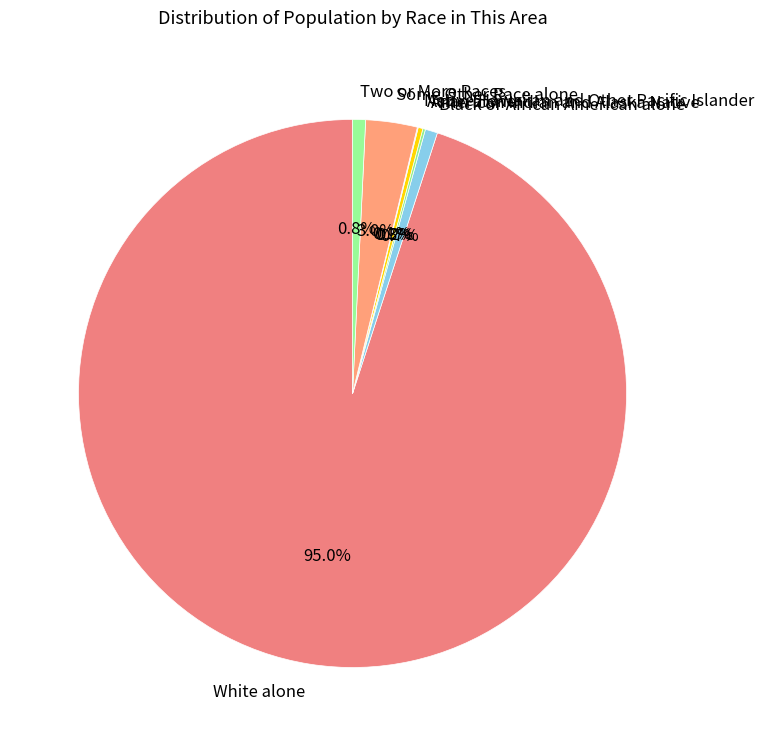

What is the majority slice?

White alone